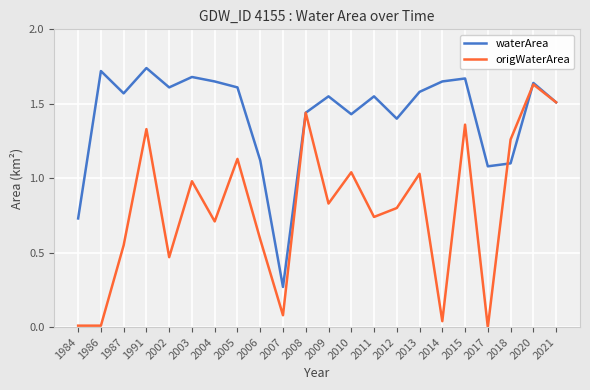

At which label does waterArea reach its peak?

1991